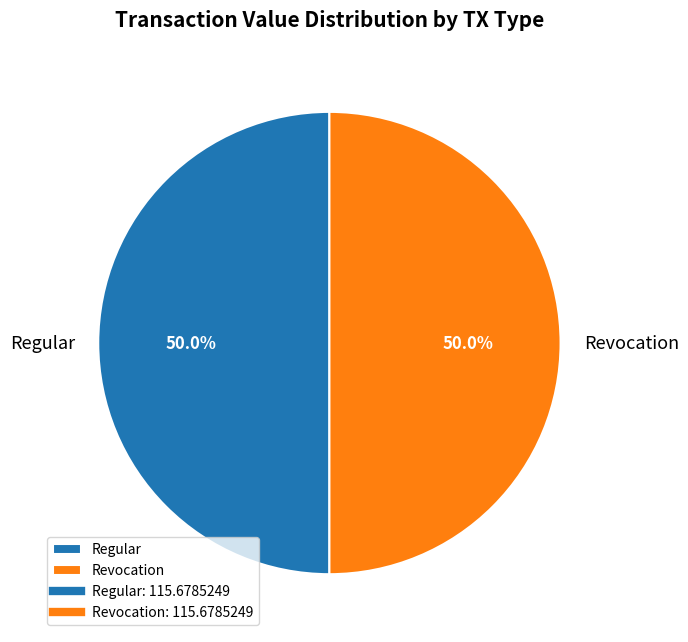

What is the ratio of the value at Regular to the value at Revocation?

1.0